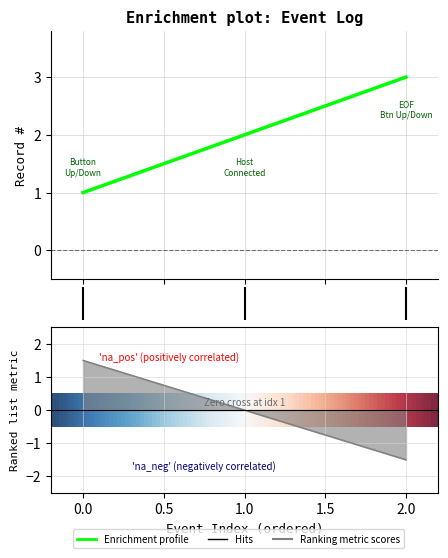

Count the values in the range 1 to 3.

3